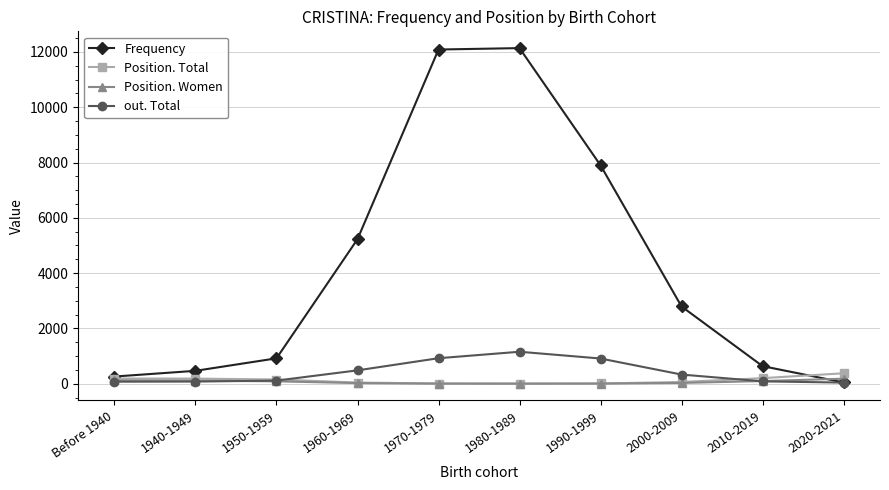

What position from the left is Before 1940?

1